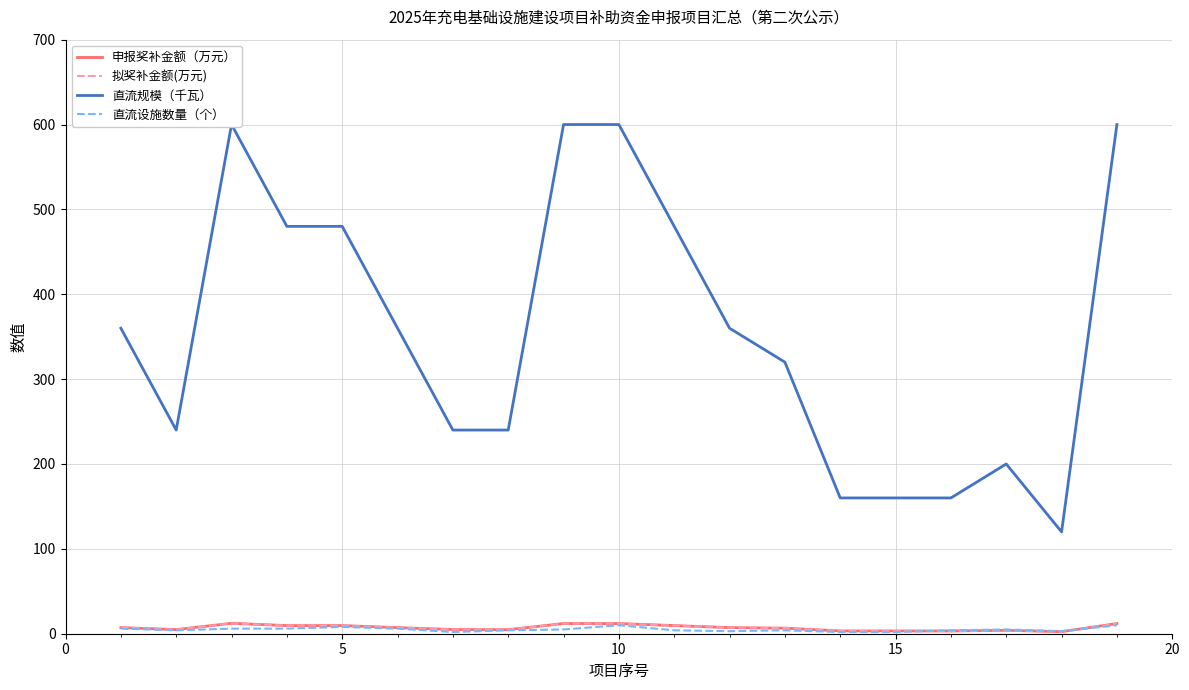

Which series has the largest total across all categories?

直流规模（千瓦）